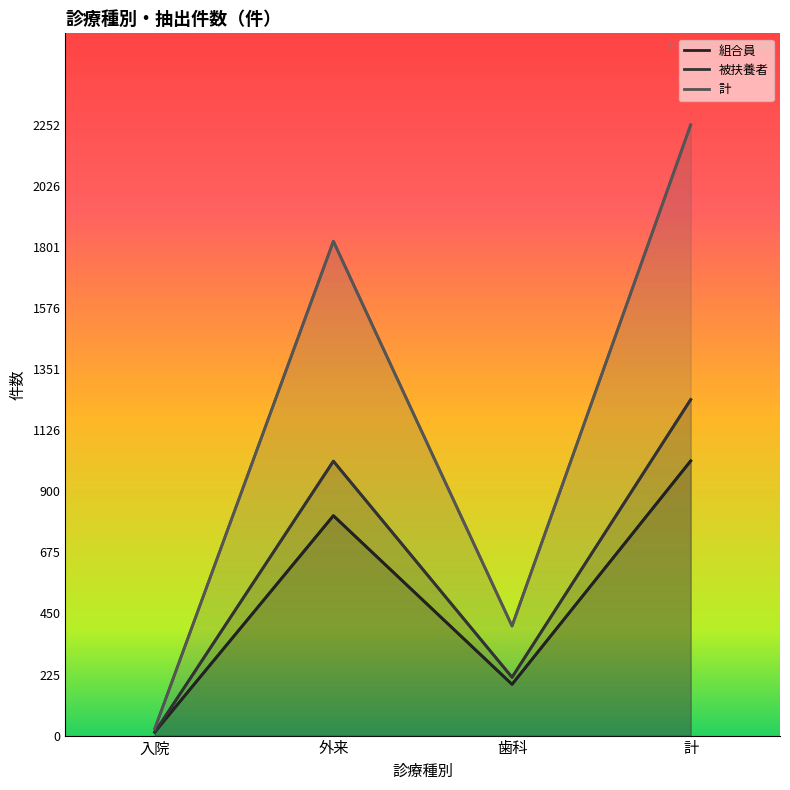

What value does the 計 series have at 外来, to the nearest 100?

1800